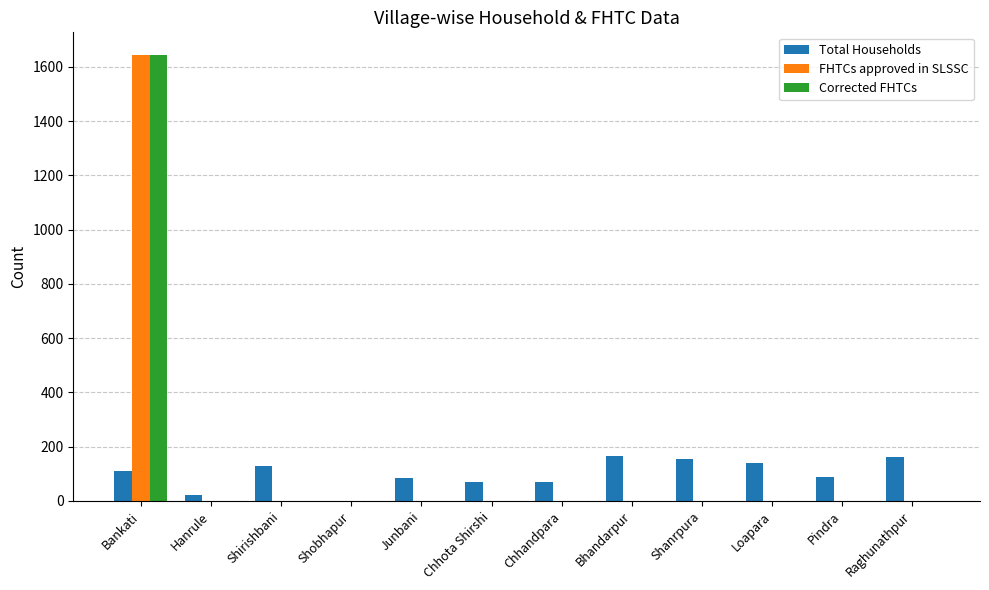

True or false: FHTCs approved in SLSSC has a value of -1135 at Shanrpura.

False